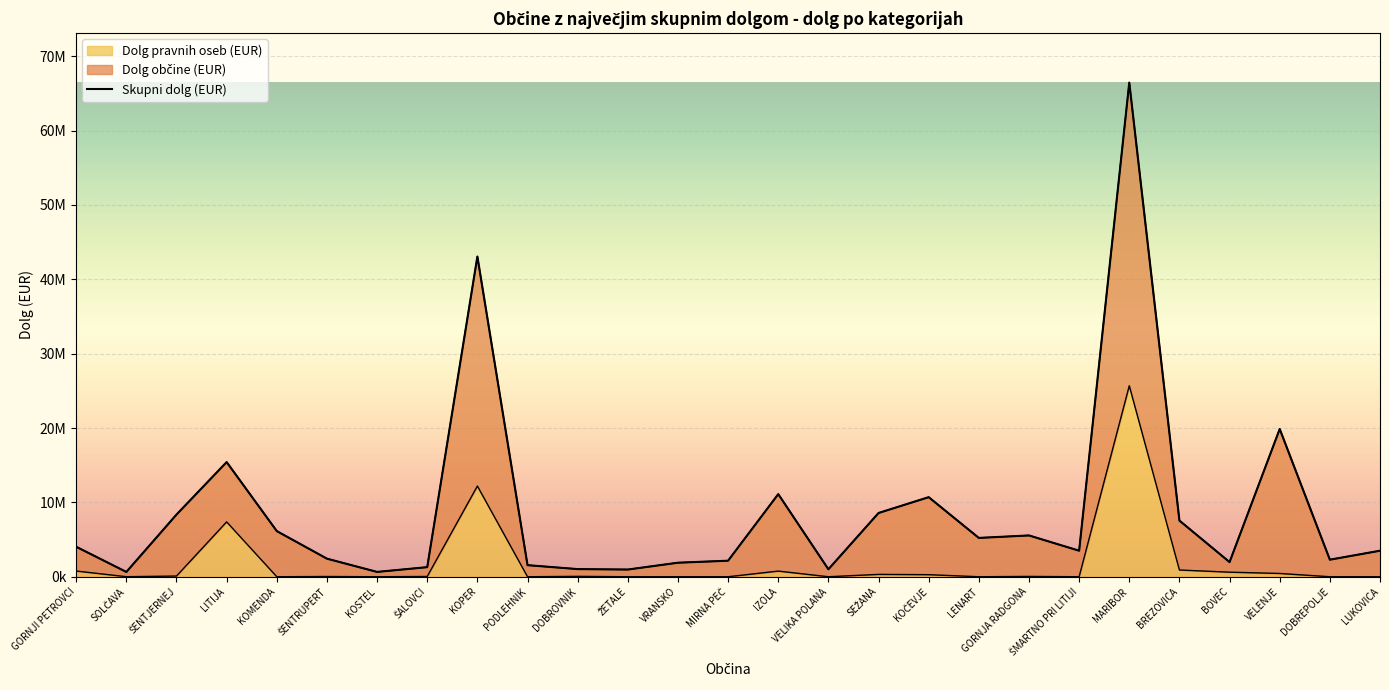

The Skupni dolg (EUR) series shows 43066061 at KOPER. True or false?

True